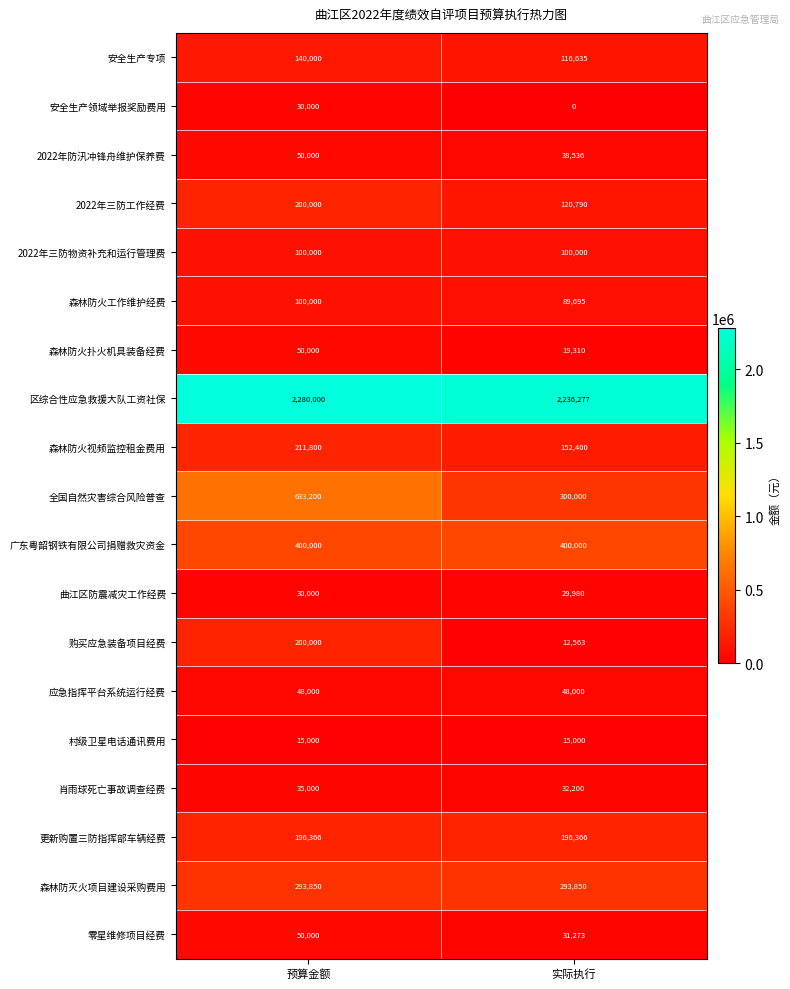

Which series has the largest range (max minus min)?

全国自然灾害综合风险普查